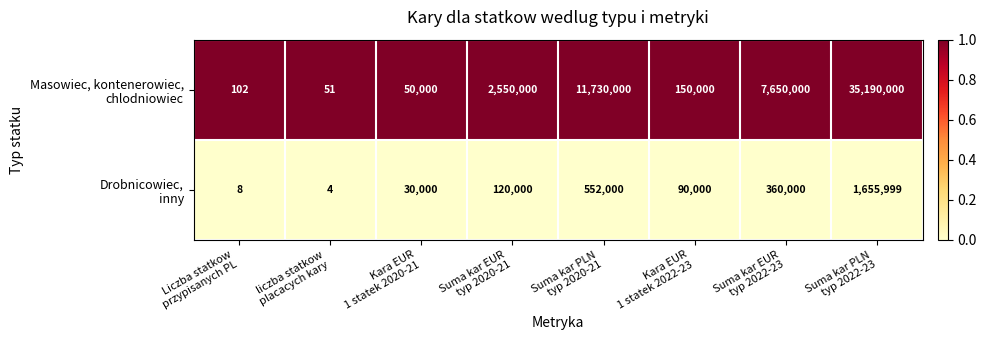

What is the greatest value displayed?

35190000